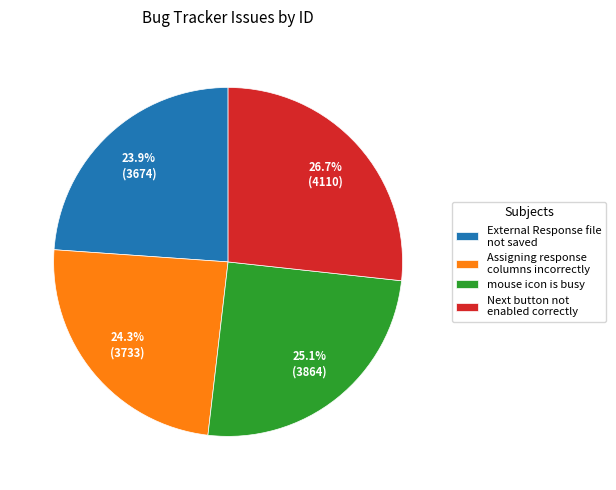

How many segments does this pie chart have?

4